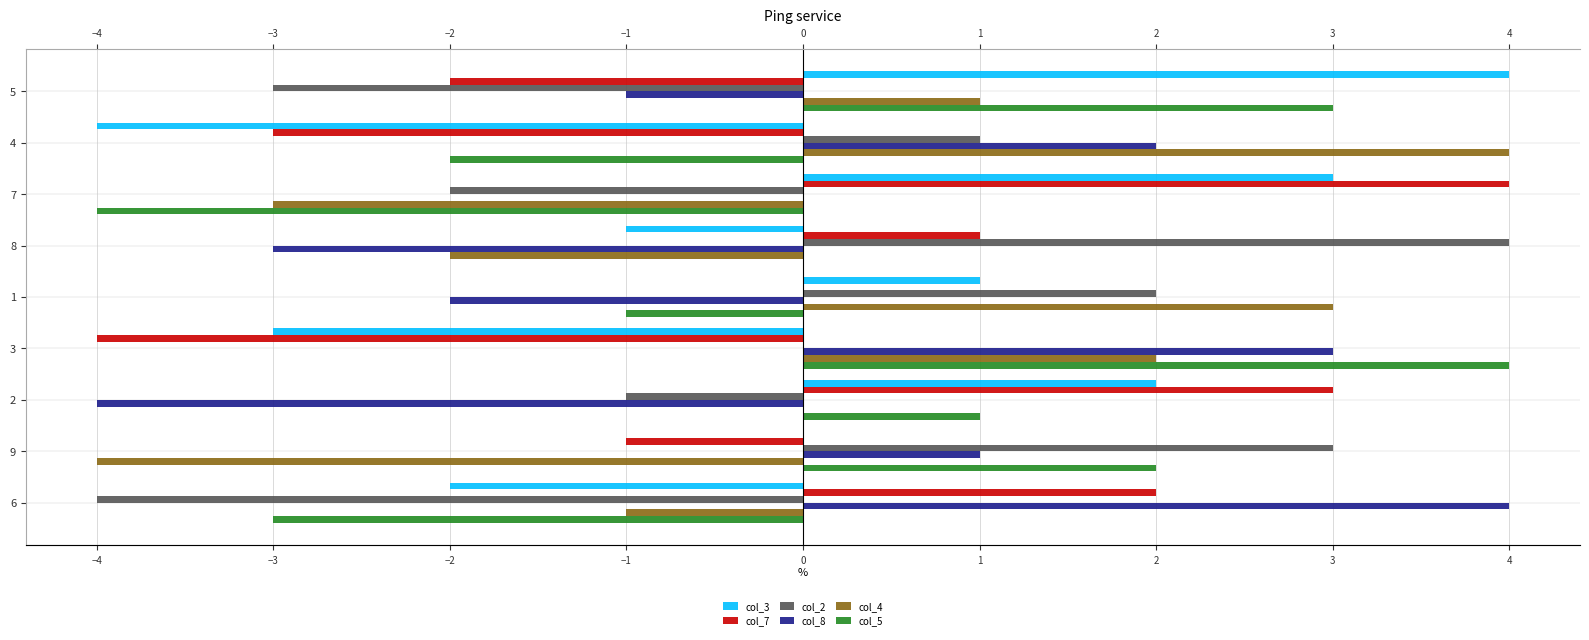

Which series has the largest range (max minus min)?

col_3